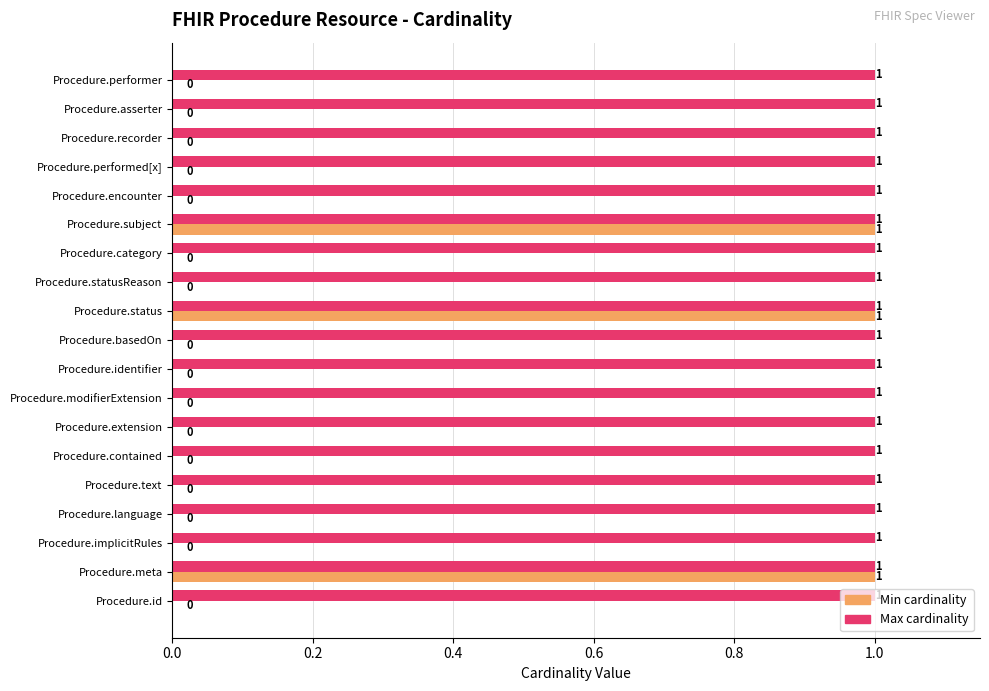

Is the value of Max cardinality at Procedure.extension greater than the value of Min cardinality at Procedure.statusReason?

Yes